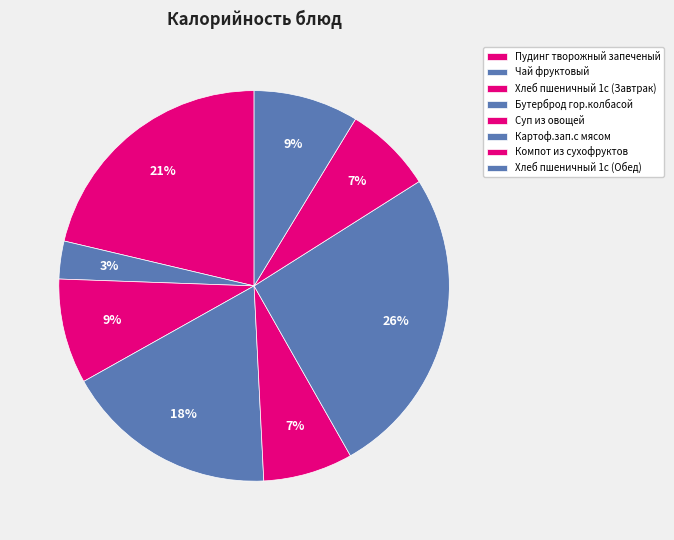

Is Картоф.зап.с мясом the majority of the pie?

No